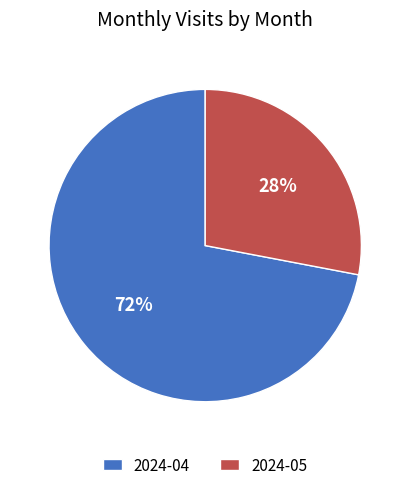

The 2024-05 slice represents 35% of the pie. True or false?

False